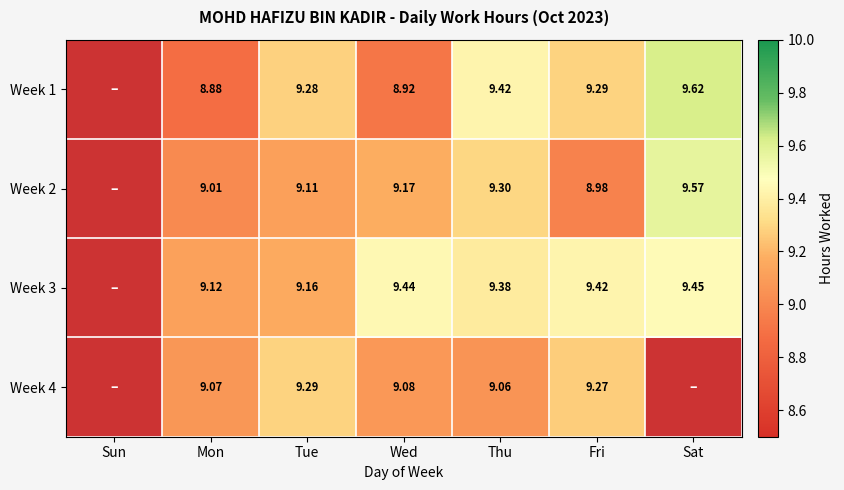

Between Sun and Wed, which is larger?

Wed